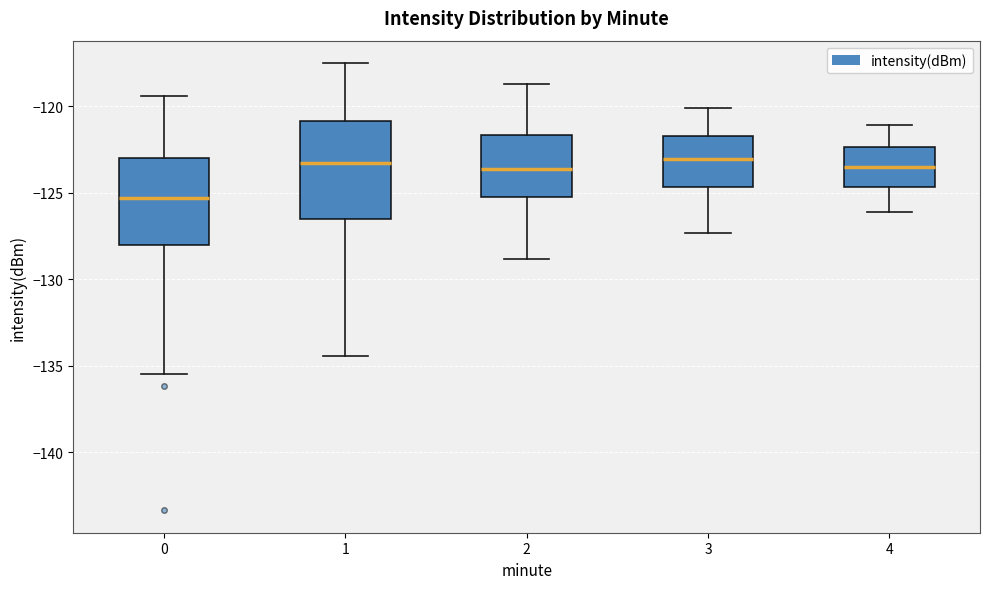

Which box is the tallest, from its lower edge to its upper edge?

1